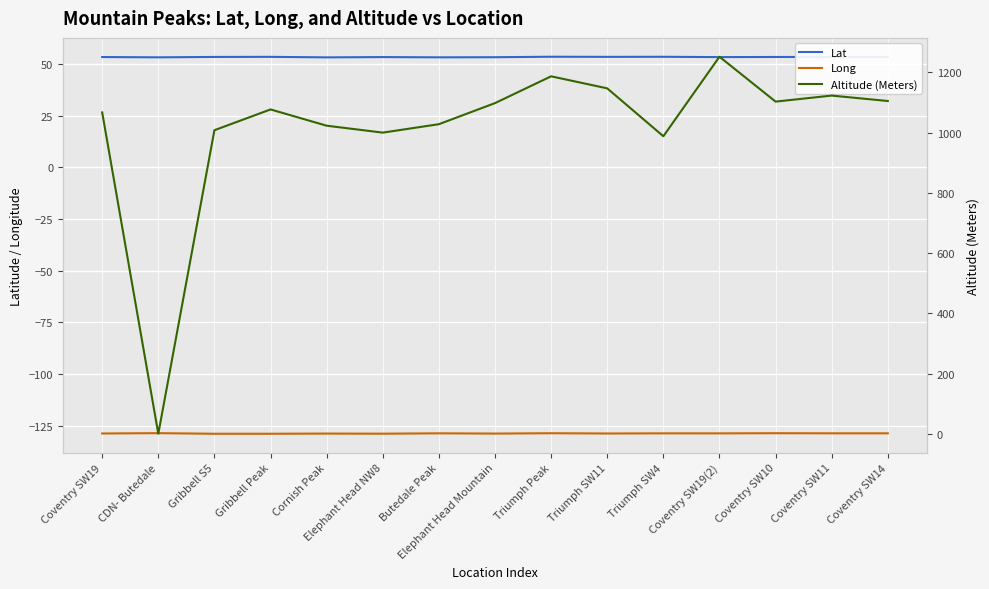

Which series has the largest range (max minus min)?

Altitude (Meters)